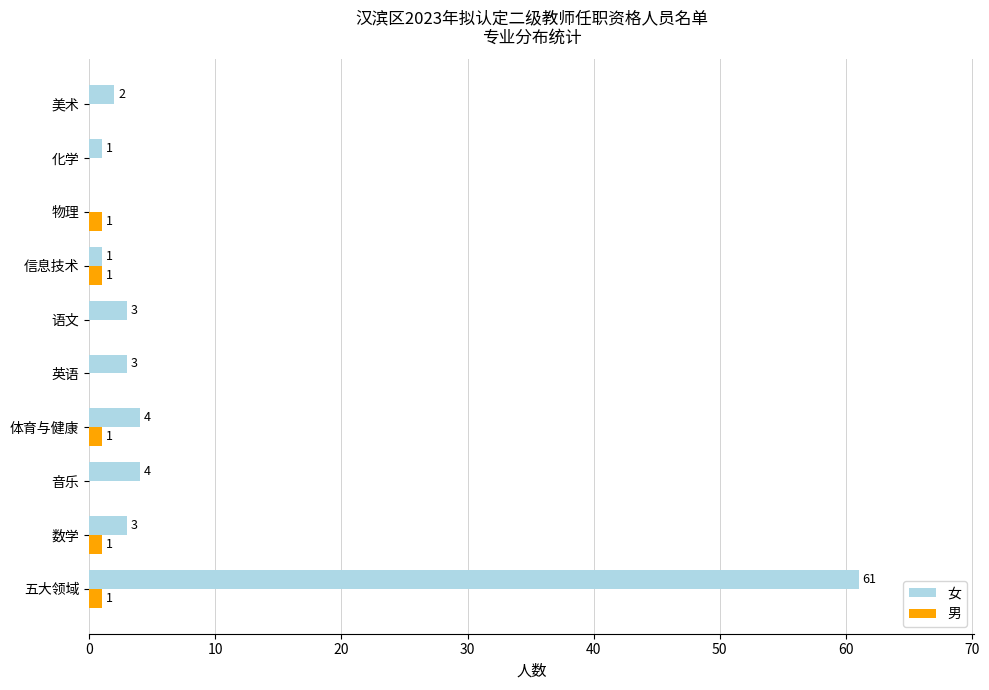

Which series has the widest spread of values?

女